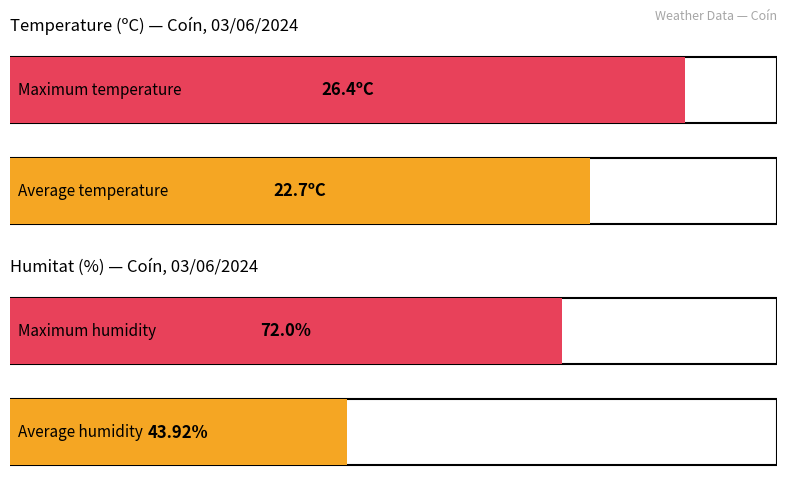

How many bars are there in each group?

2